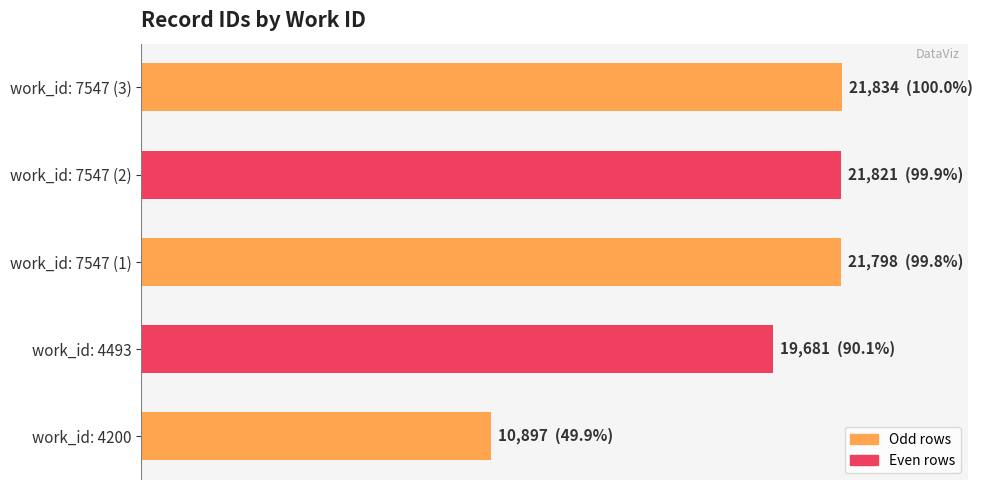

Does the chart contain any negative values?

No